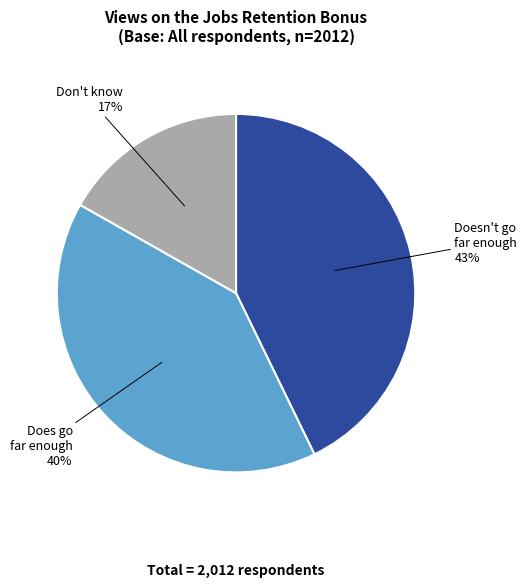

True or false: Don't know accounts for 9% of the total.

False